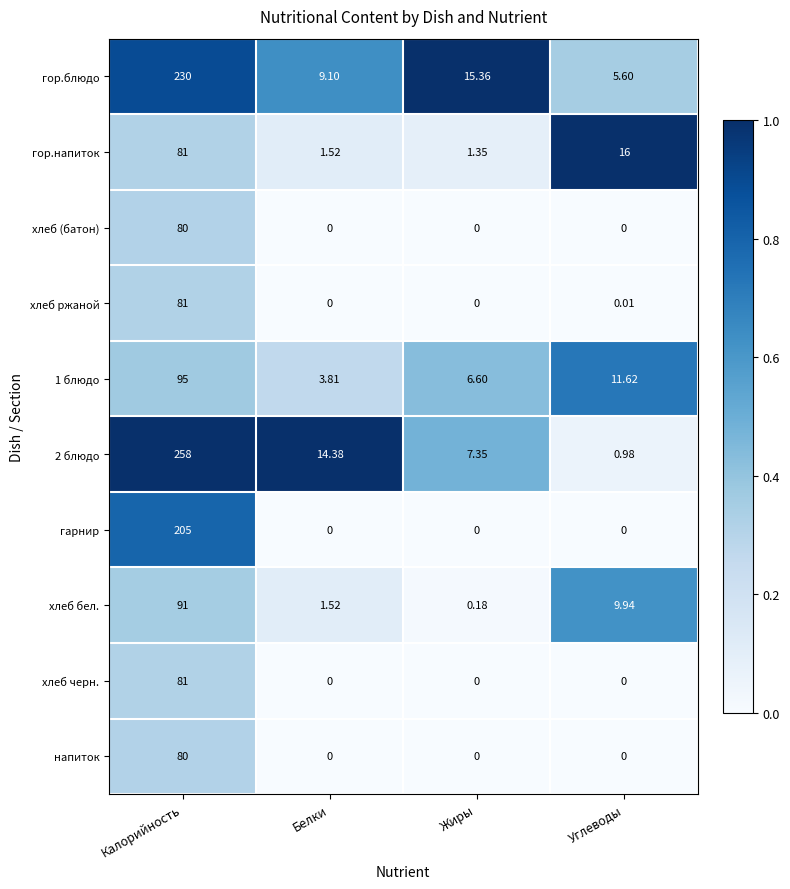

Rank the categories by хлеб бел. value from highest to lowest.

Калорийность, Углеводы, Белки, Жиры